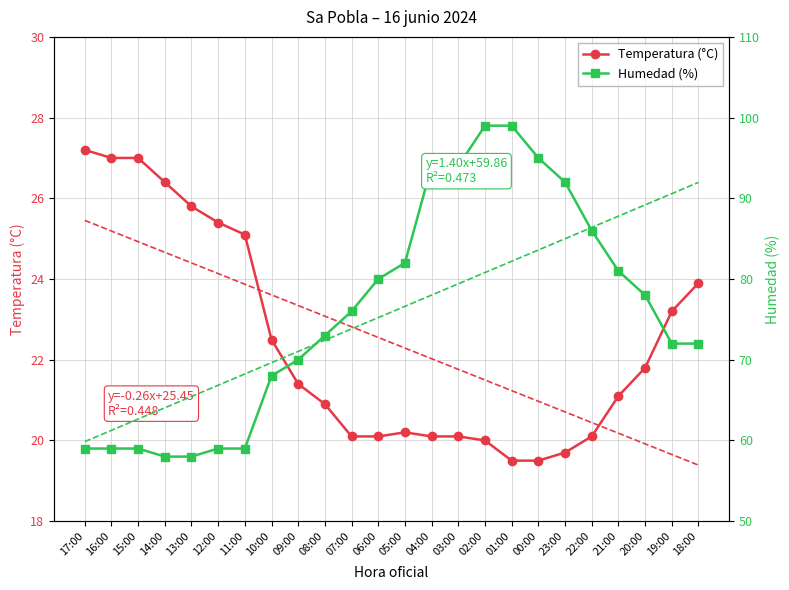

Where does the Humedad (%) series first go above 76?

06:00